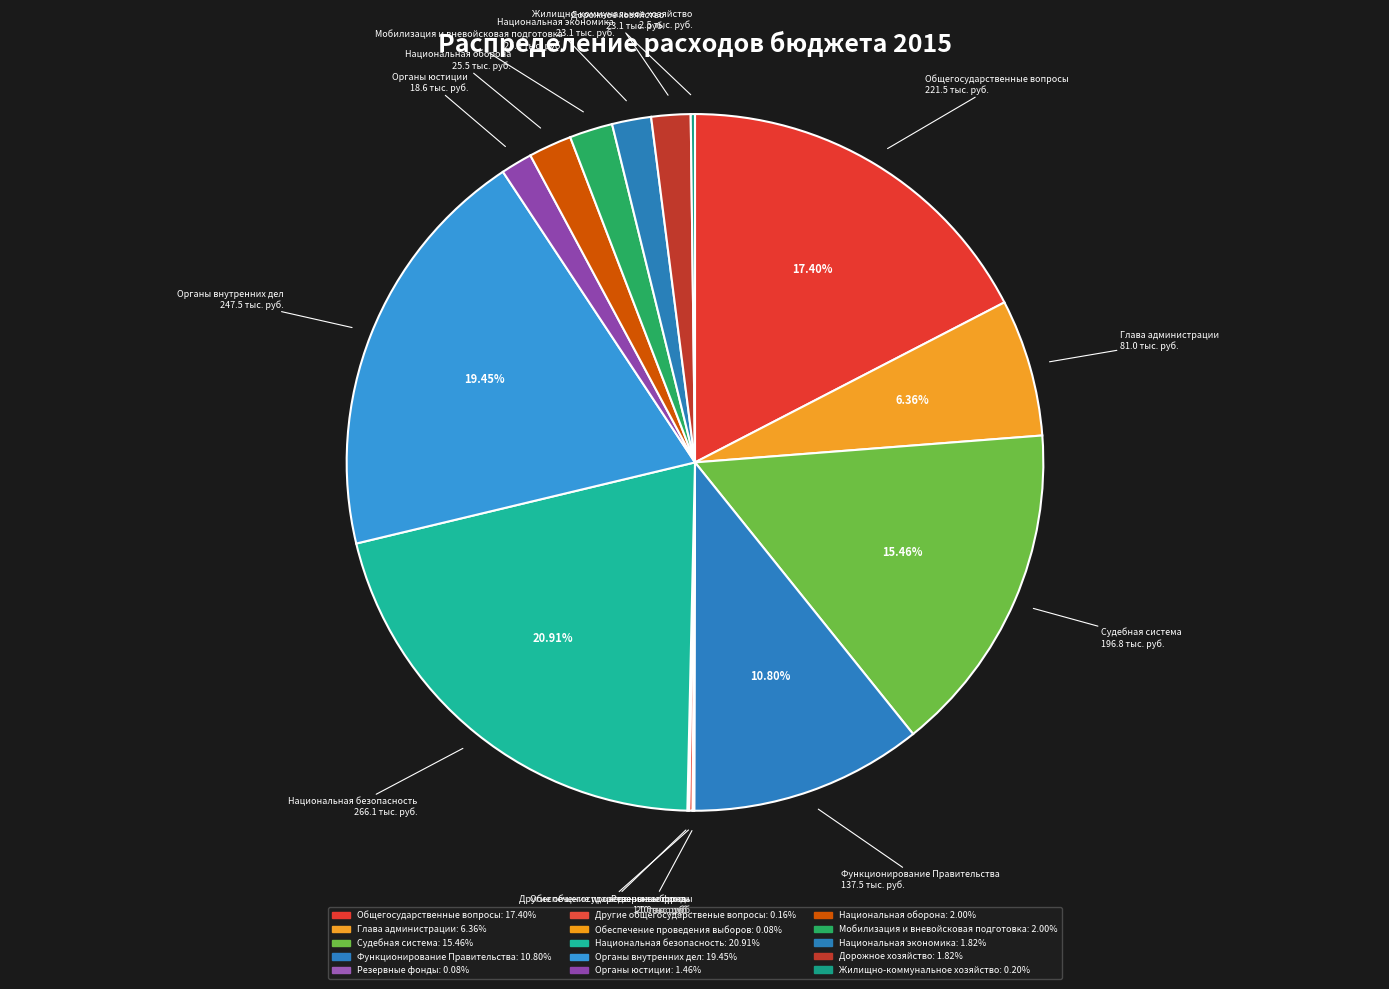

To the nearest percent, what is the difference between the Органы юстиции and Глава администрации slice percentages?

5%